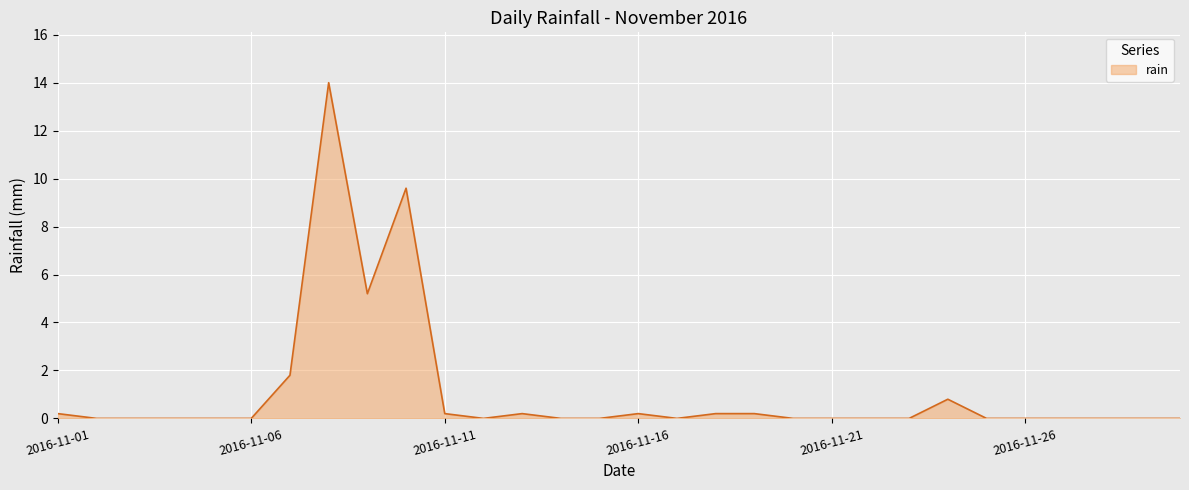

Does the chart display data point markers on the line(s)?

No